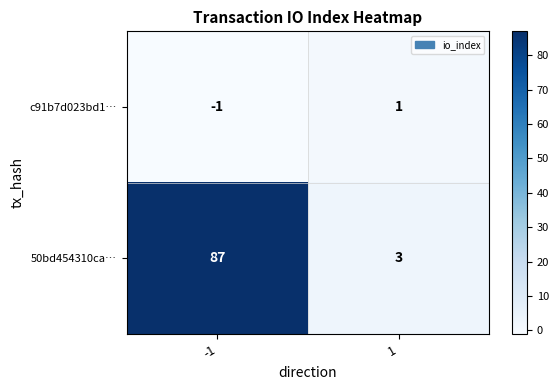

Is it true that c91b7d023bd1… equals -2 at -1?

False